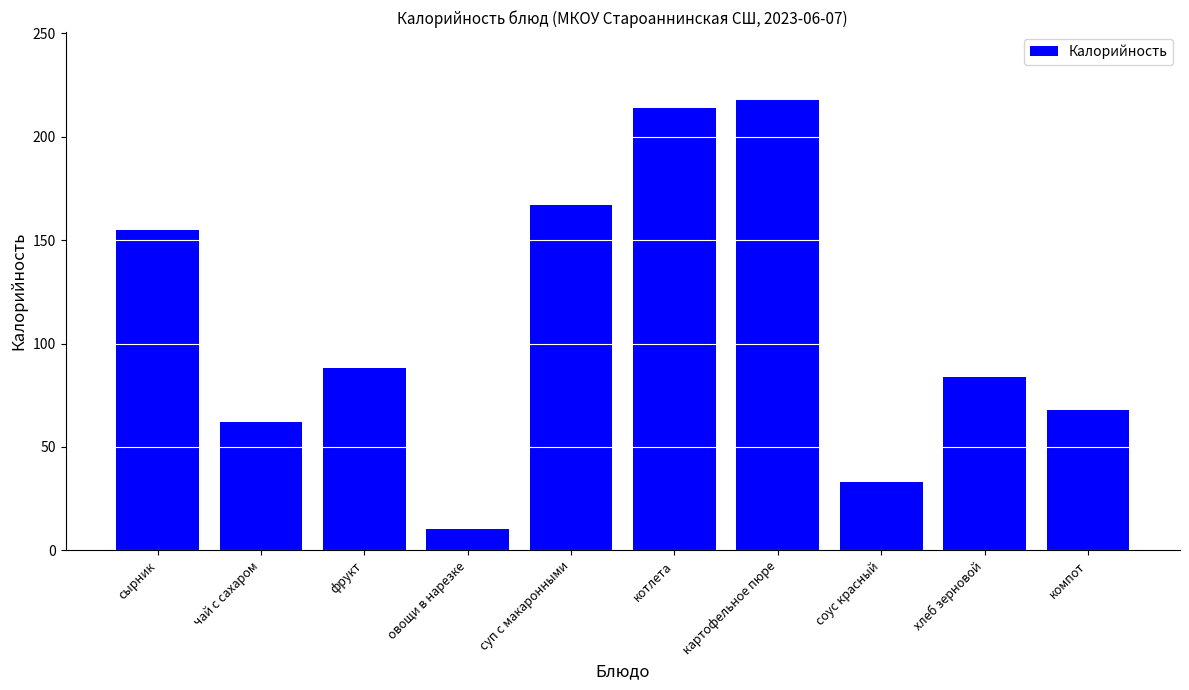

Reading left to right, transcribe all the data shown in this chart.

сырник=155.0	чай с сахаром=62.0	фрукт=88.0	овощи в нарезке=10.3	суп с макаронными=167.0	котлета=214.0	картофельное пюре=218.0	соус красный=33.0	хлеб зерновой=84.0	компот=68.0